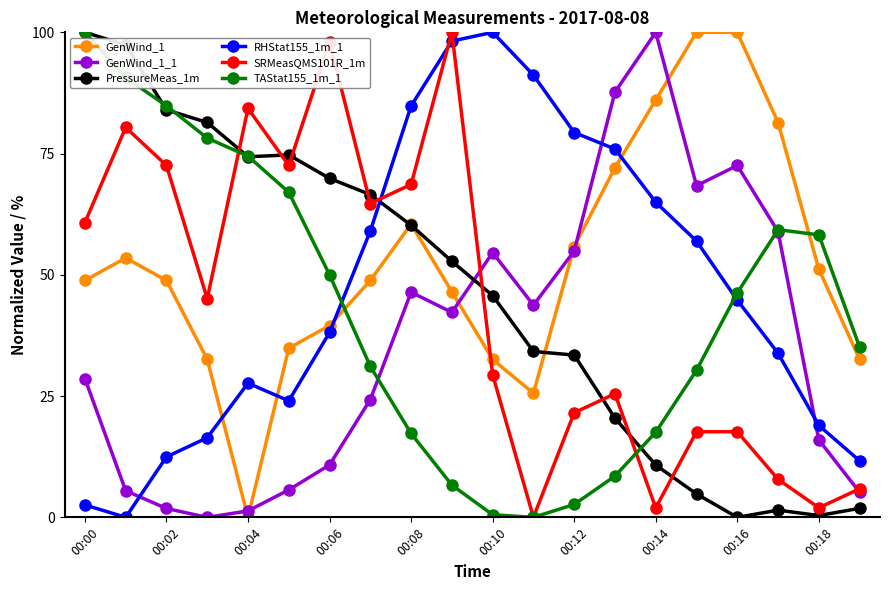

What is the value of the SRMeasQMS101R_1m point at the 4th from the left?

45.1